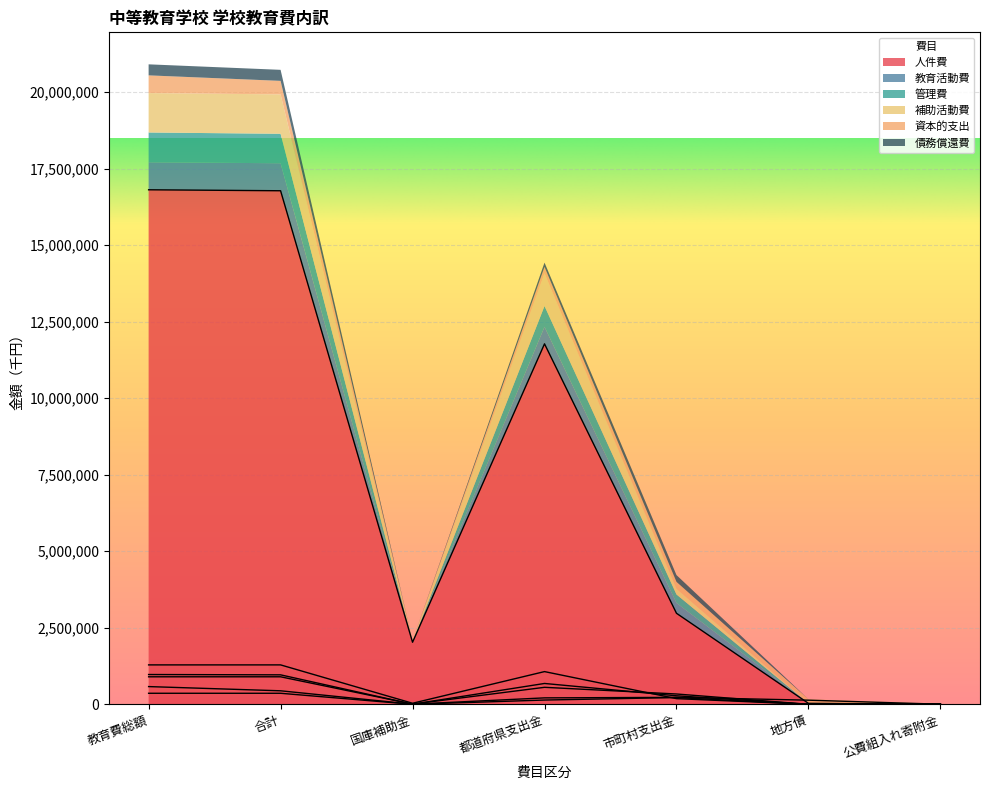

At how many categories does at least one series exceed 1867244?

5